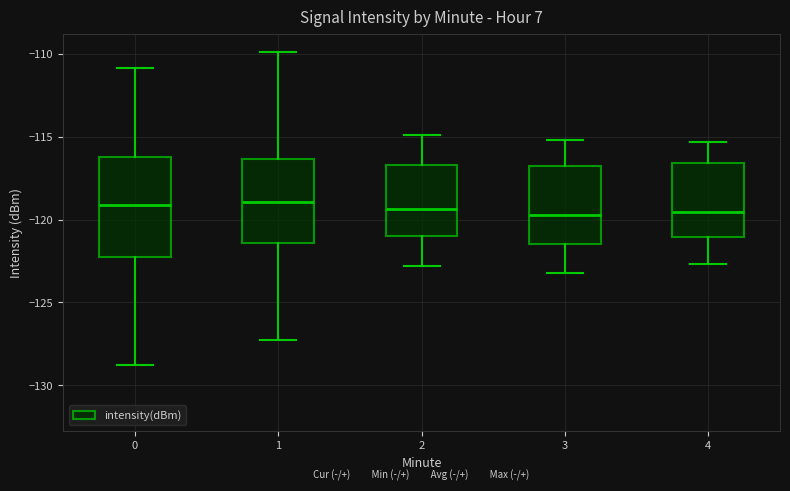

Reading left to right, transcribe this box plot: for each box, give where its median line is, the range the box spans, and where its two whiskers end, as read against the y-axis. The values are not printed on the chart, so give them approximately, as read against the axis.

0: median -119.0, box -122.0 to -116.0, whiskers -129.0 to -111.0
1: median -119.0, box -121.5 to -116.5, whiskers -127.5 to -110.0
2: median -119.5, box -121.0 to -116.5, whiskers -123.0 to -115.0
3: median -119.5, box -121.5 to -116.5, whiskers -123.0 to -115.0
4: median -119.5, box -121.0 to -116.5, whiskers -122.5 to -115.5